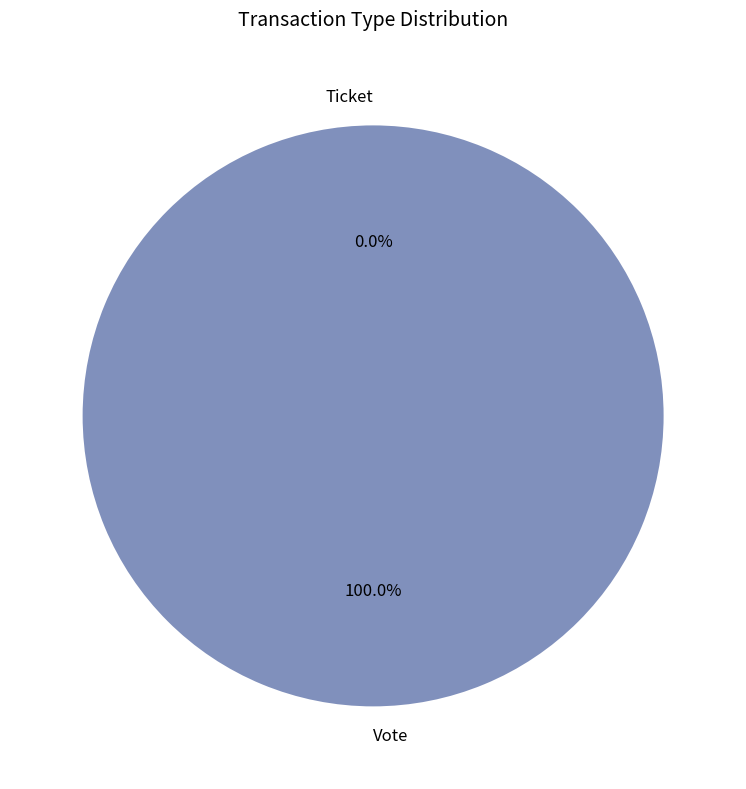

What is the change in value from Vote to Ticket?

-1